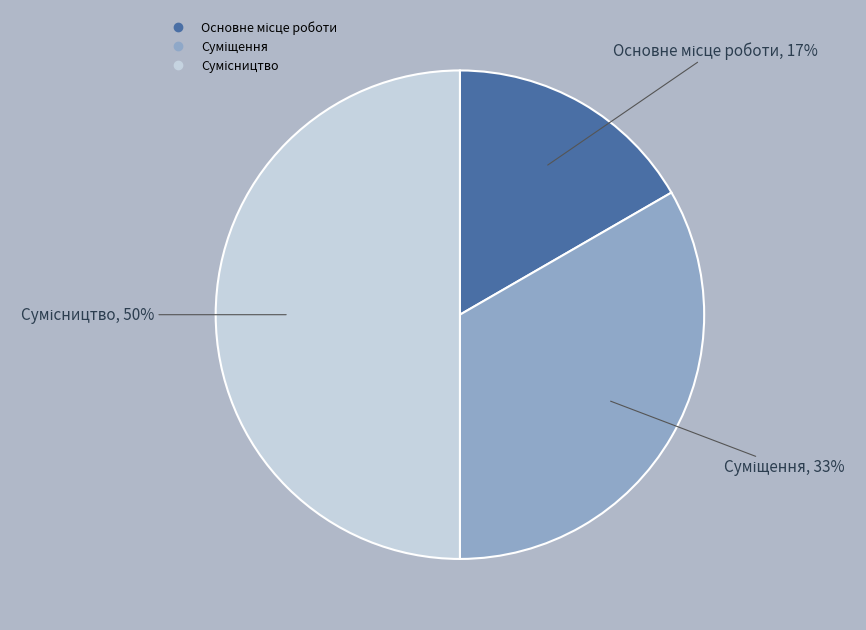

To the nearest percent, what is the difference between the largest and smallest slice percentages?

33%